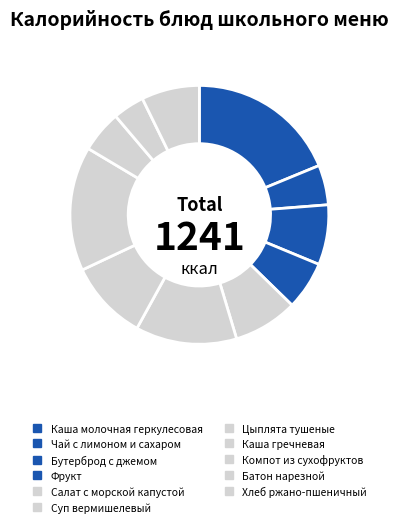

To the nearest percent, what percentage of the pie is Чай с лимоном и сахаром?

5%